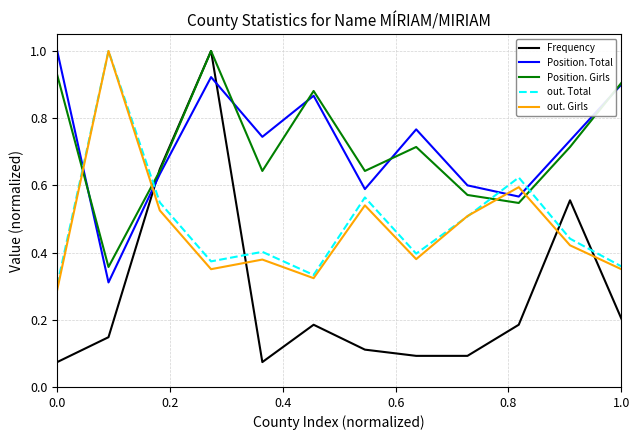

Which series has the largest range (max minus min)?

Frequency